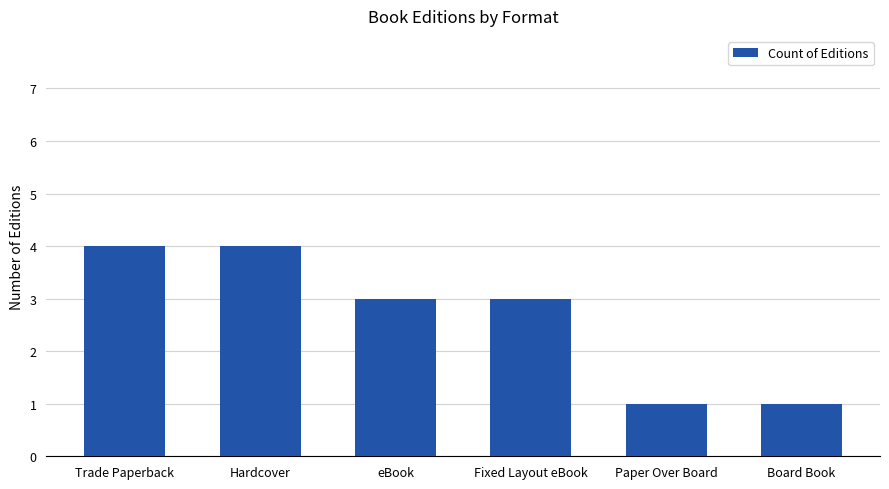

What value does the data have at Trade Paperback?

4